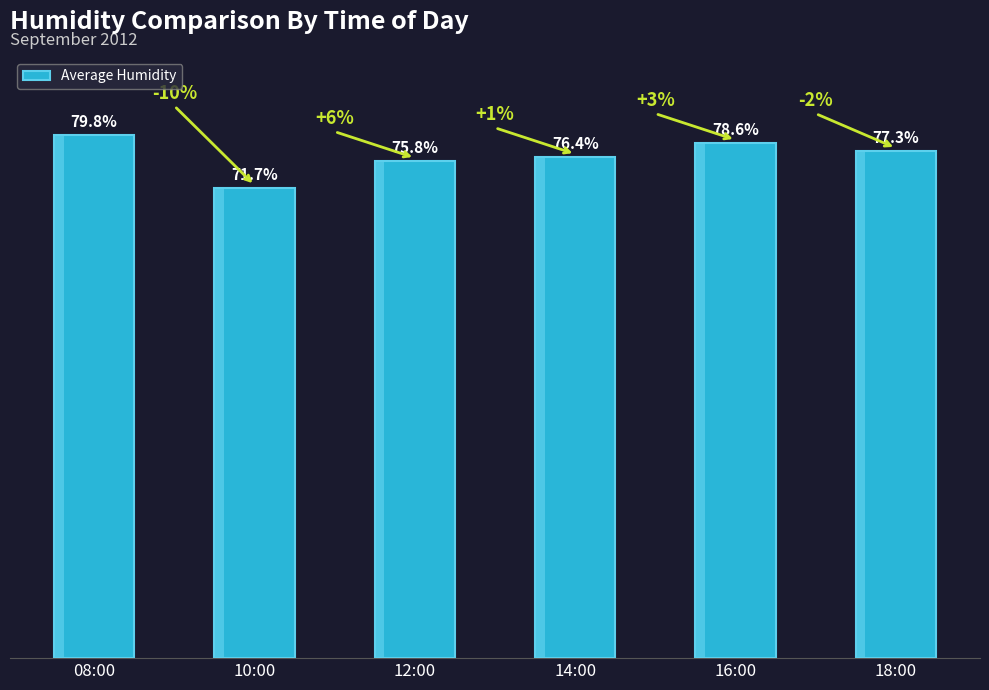

The value at 12:00 is 75.8. True or false?

True